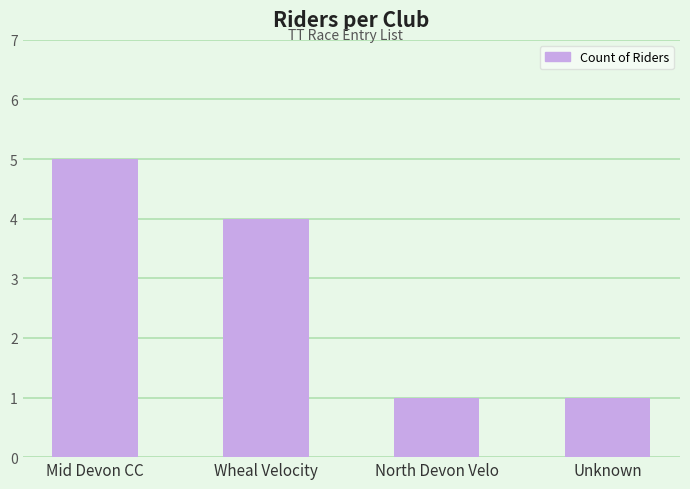

Are the bars horizontal?

No